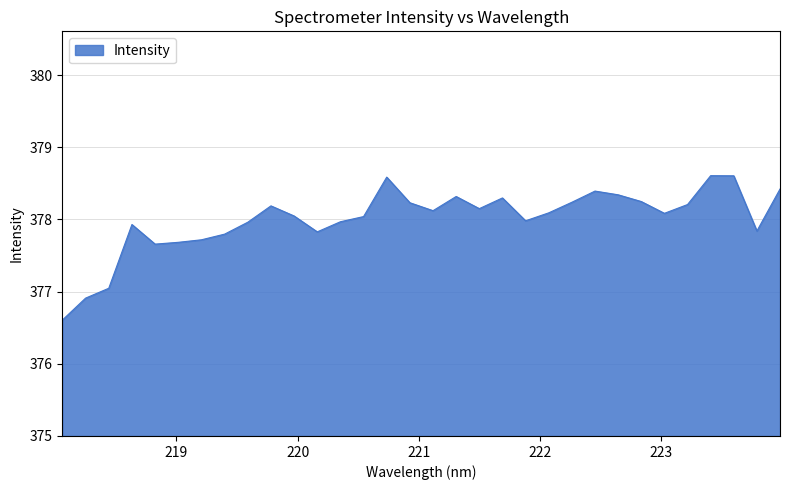

What is the minimum value shown in the chart?

376.6